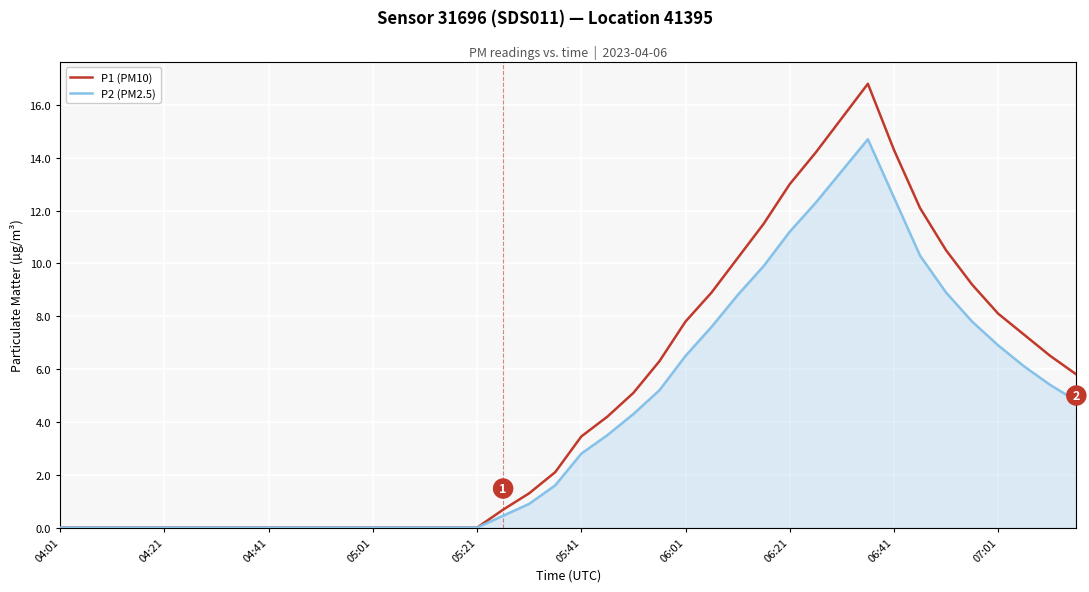

How many values in the P1 (PM10) series are below 3?

20